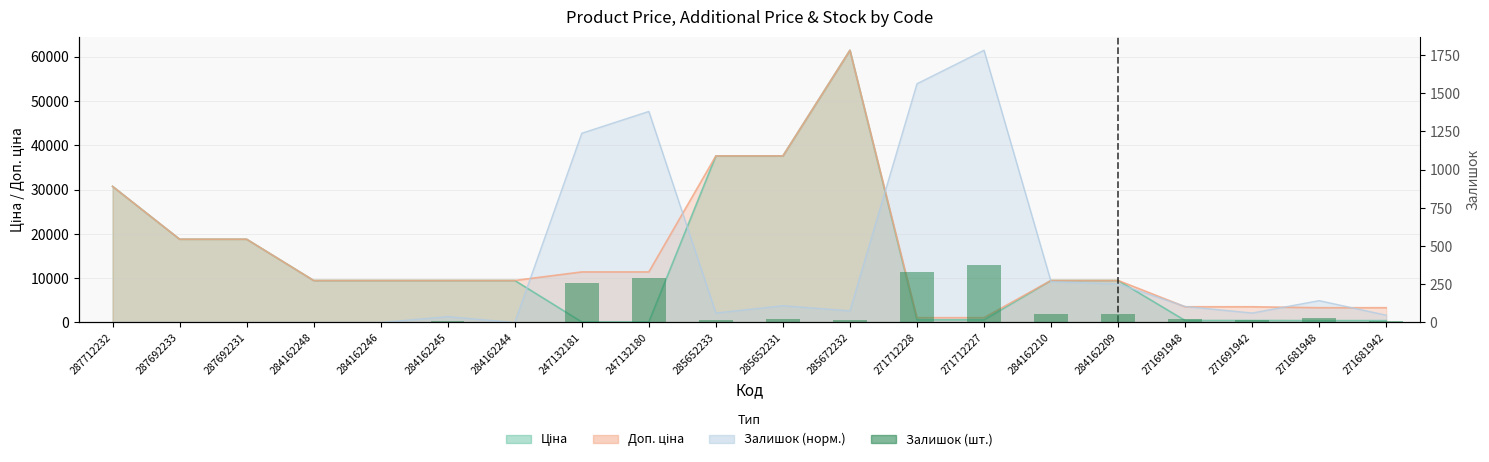

What is the label of the 18th bar from the right?

287692231